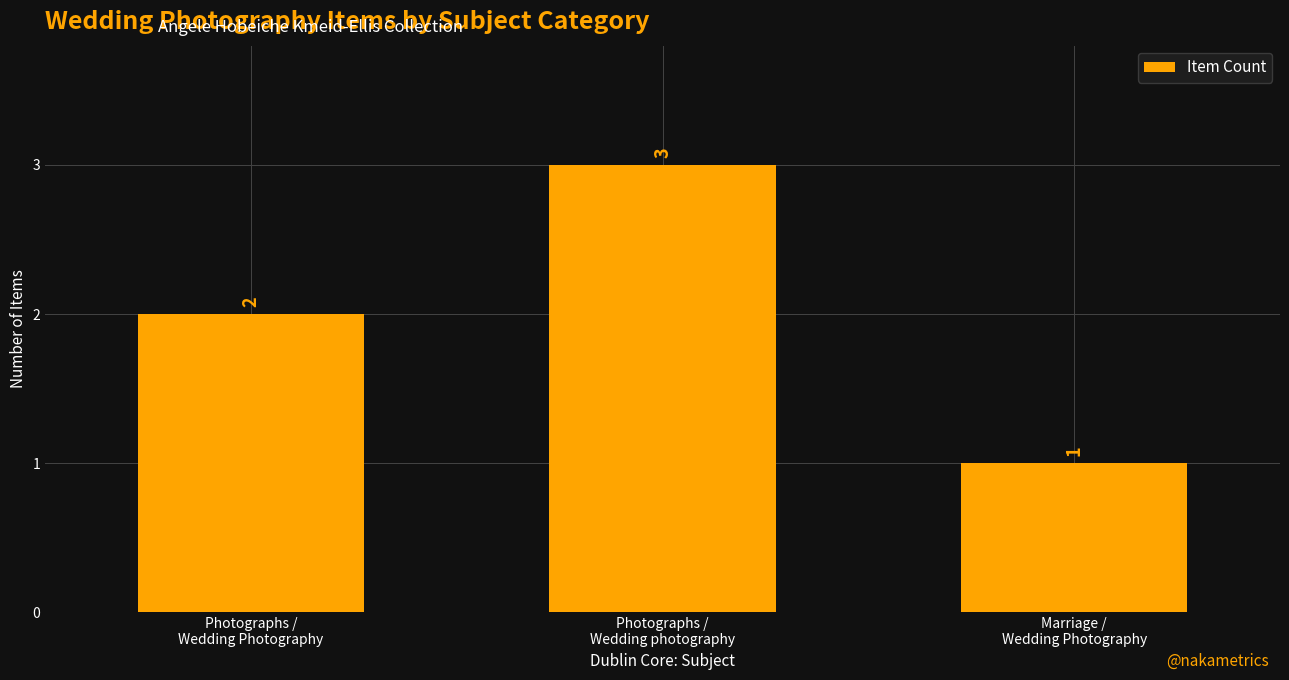

Does the chart contain any negative values?

No